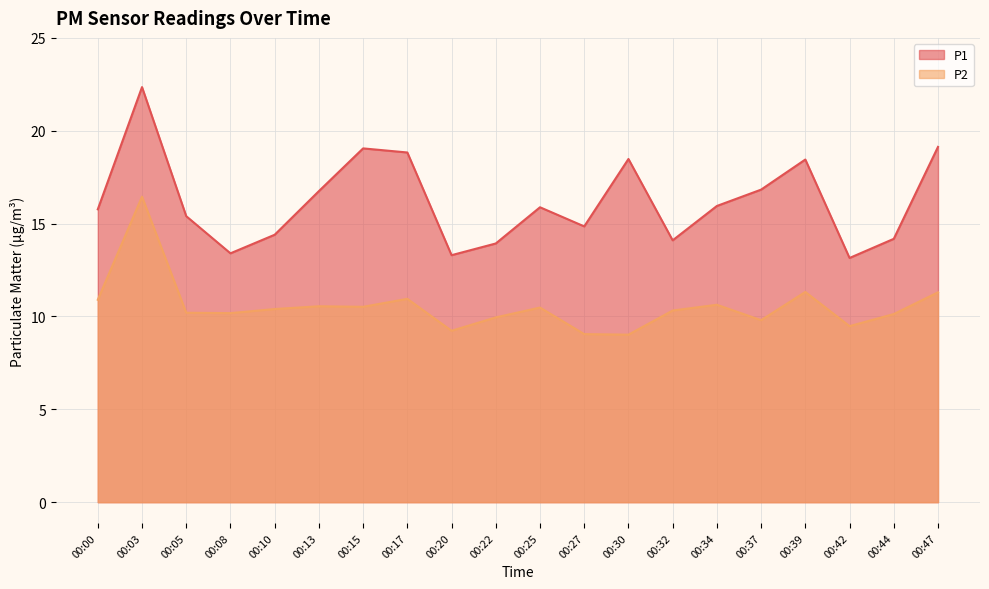

How many data points in P2 are above 10?

14